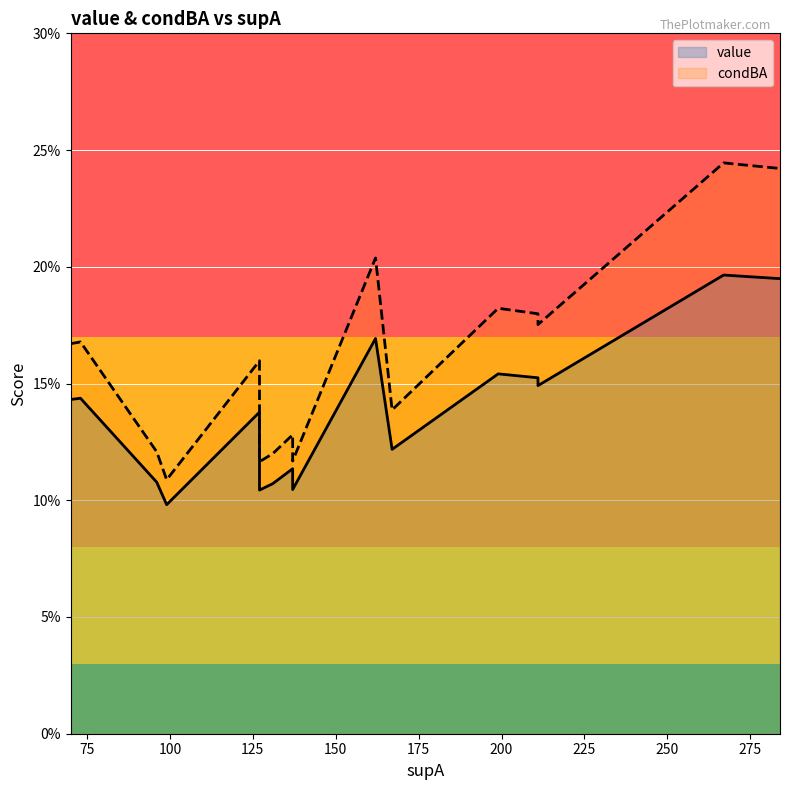

What are all the series names shown in the legend?

value, condBA